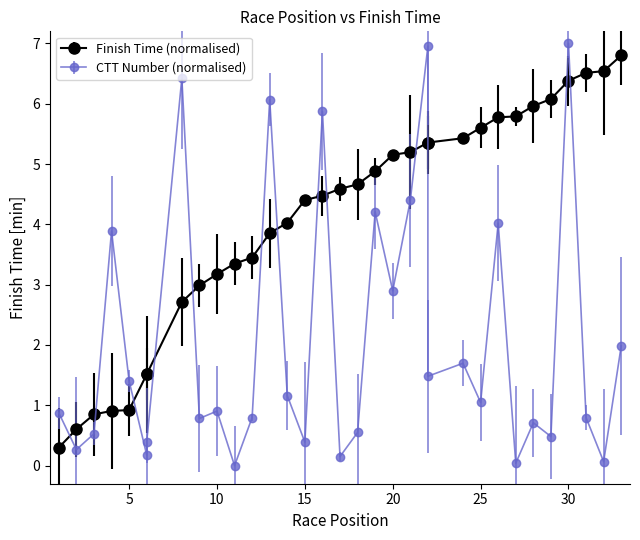

In CTT Number (scaled), how many points are lower than both neighbors (excluding endpoints)?

12